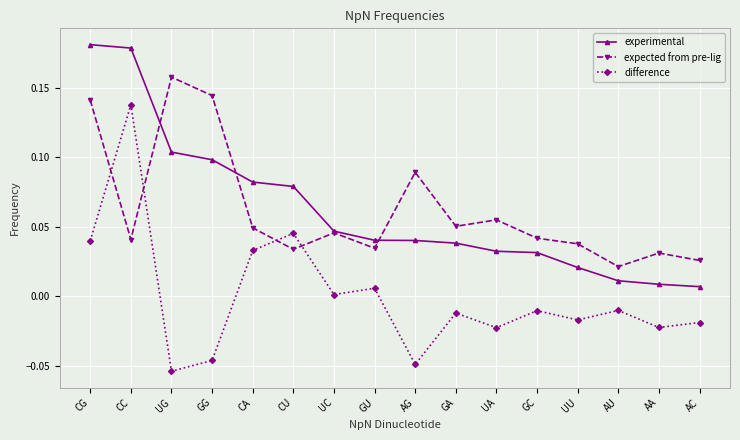

Is the value of difference at AU greater than the value of experimental at GG?

No